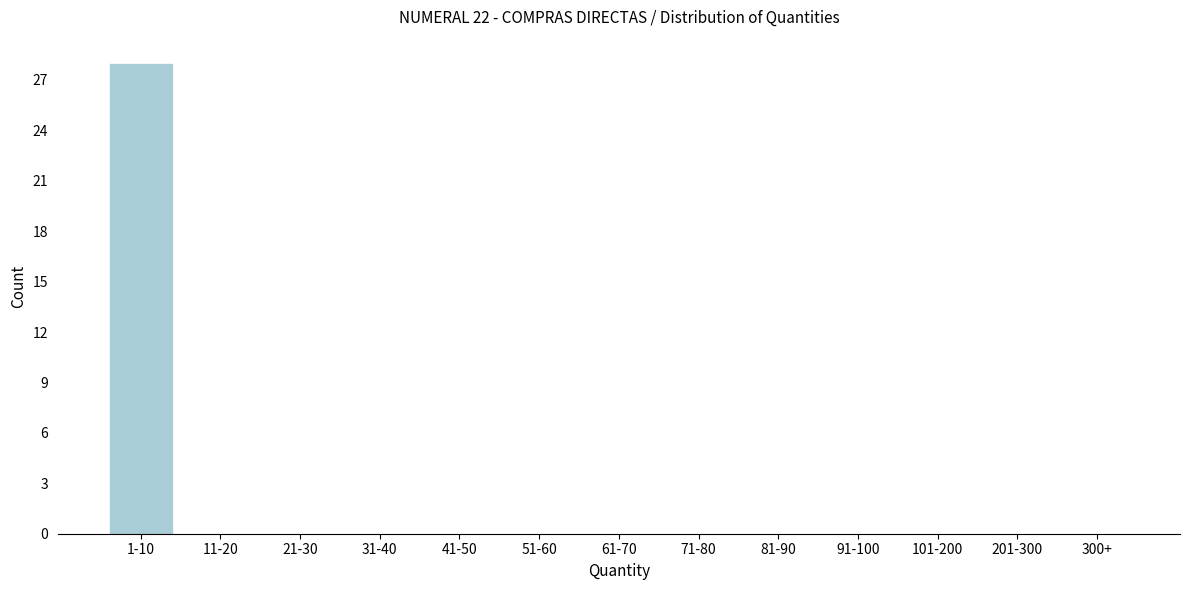

Reading left to right, transcribe all the data shown in this chart.

1-10=28	11-20=0	21-30=0	31-40=0	41-50=0	51-60=0	61-70=0	71-80=0	81-90=0	91-100=0	101-200=0	201-300=0	300+=0